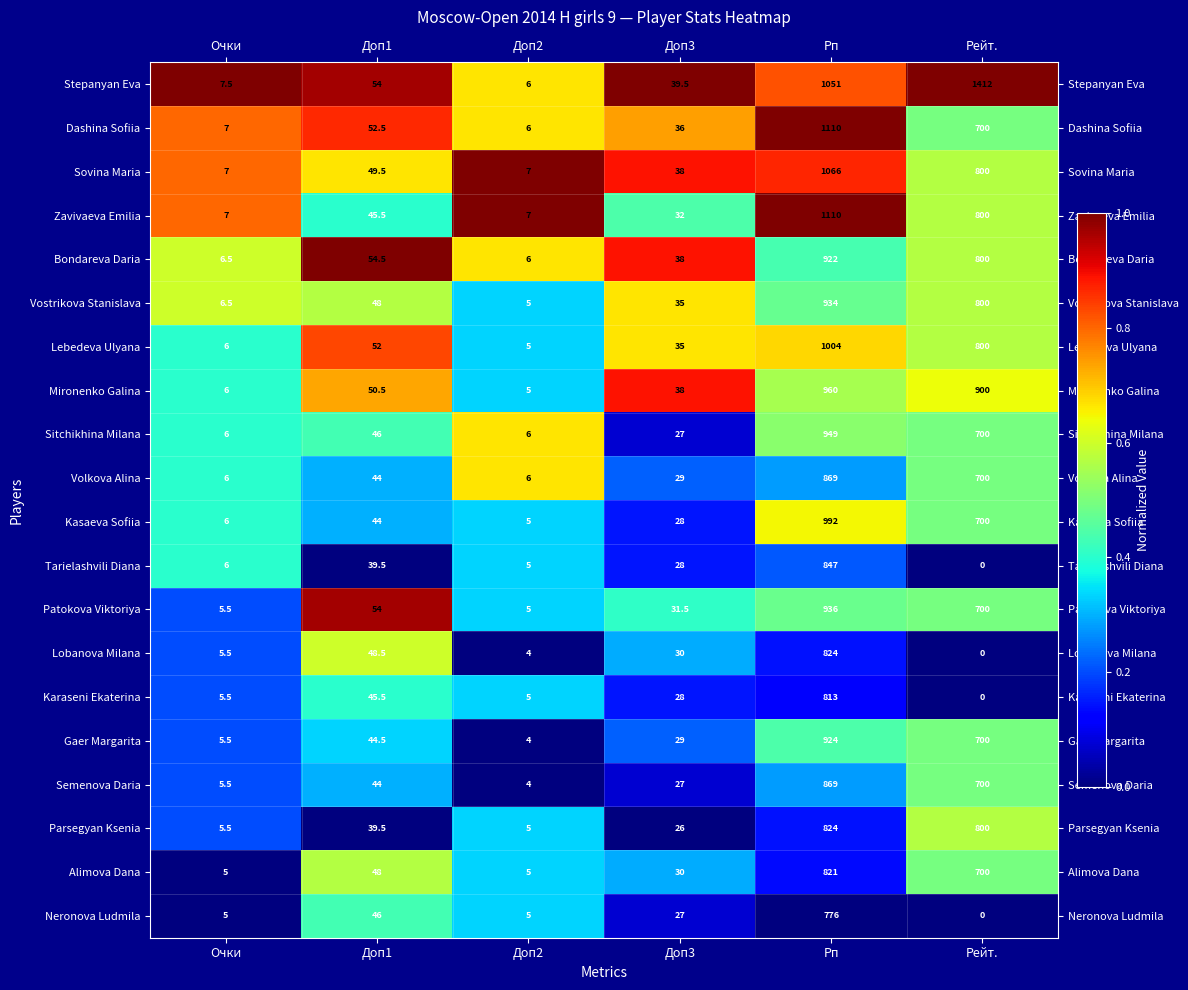

What is the greatest value displayed?

1412.0